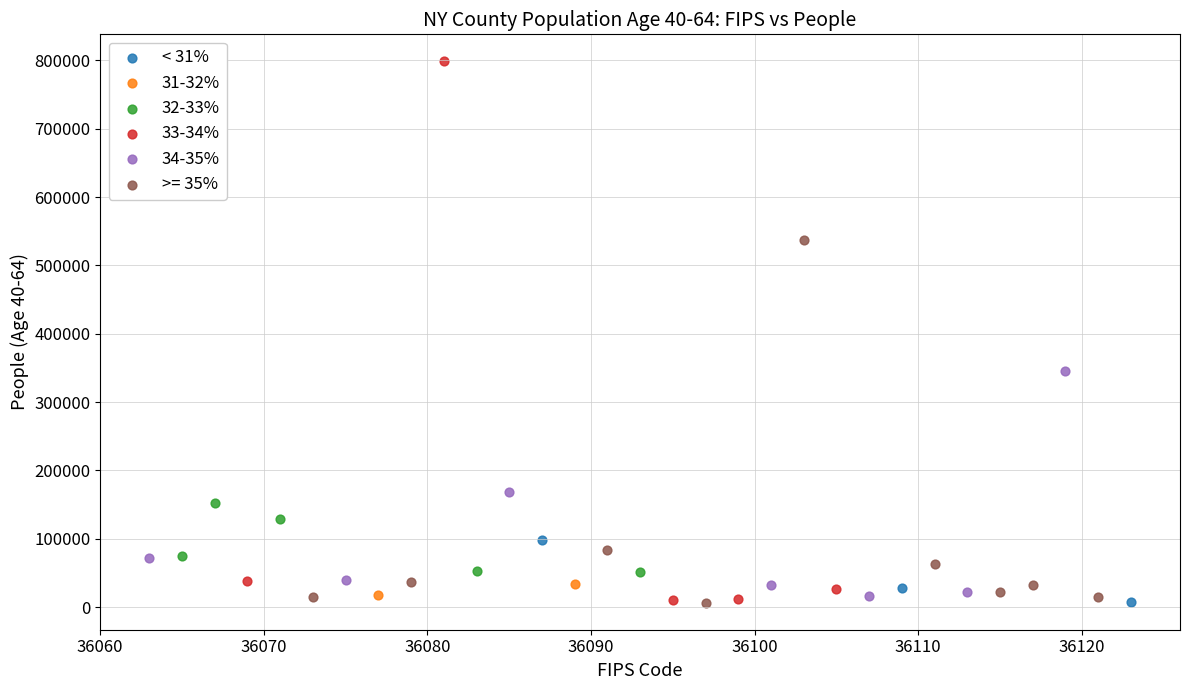

Which series reaches the maximum Y coordinate?

33-34%